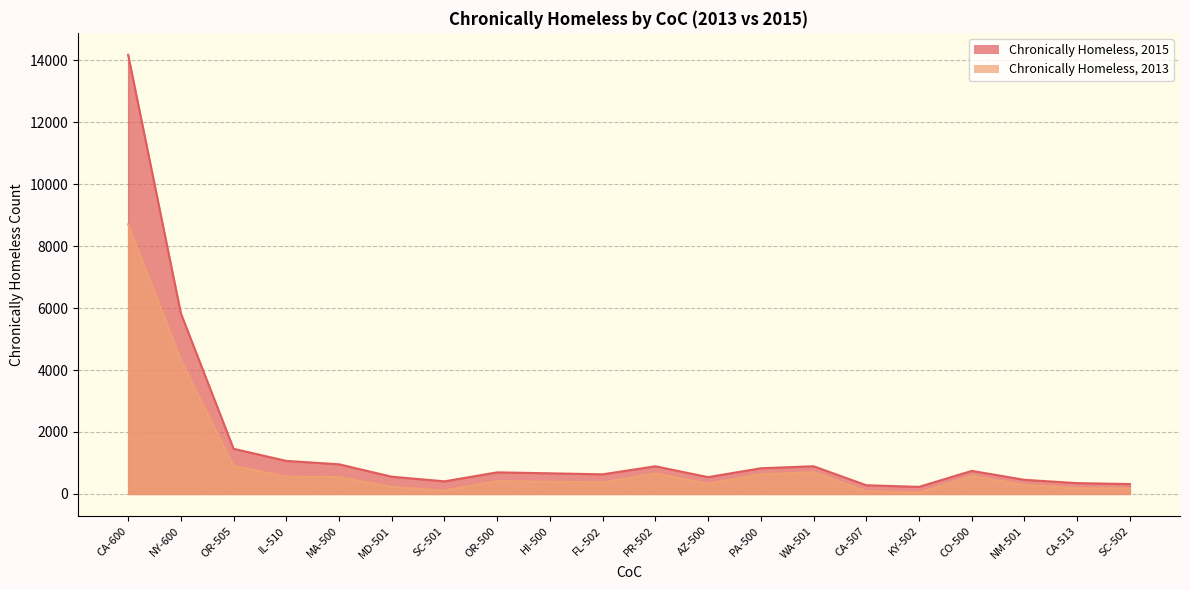

What is the maximum value for Chronically Homeless, 2015?

14173